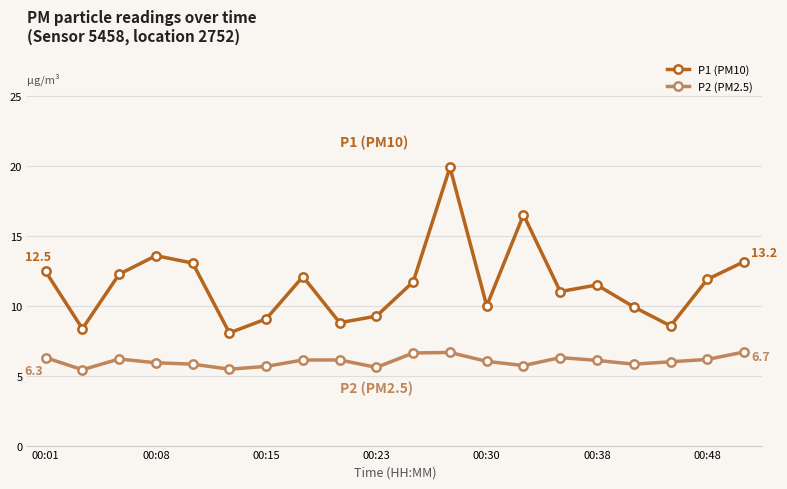

What is the value of the P2 (PM2.5) point at the 1st from the left?

6.3